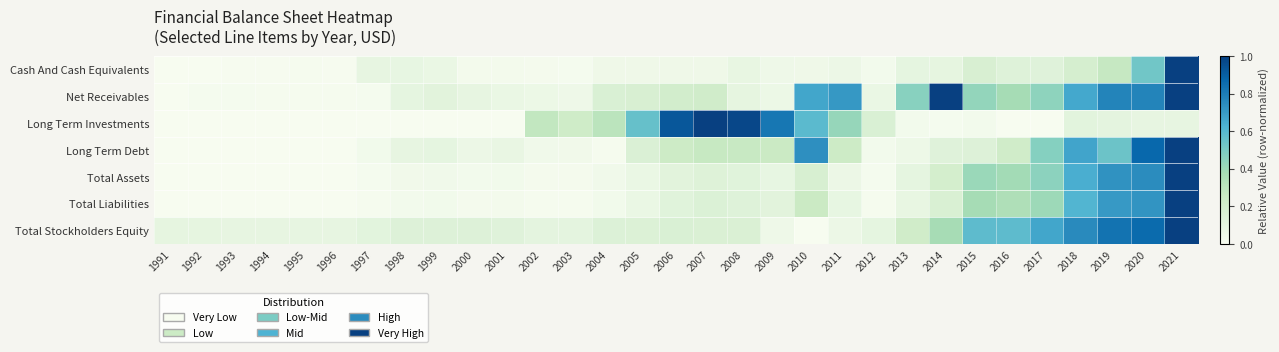

At which category is the sum across all series the highest?

2021